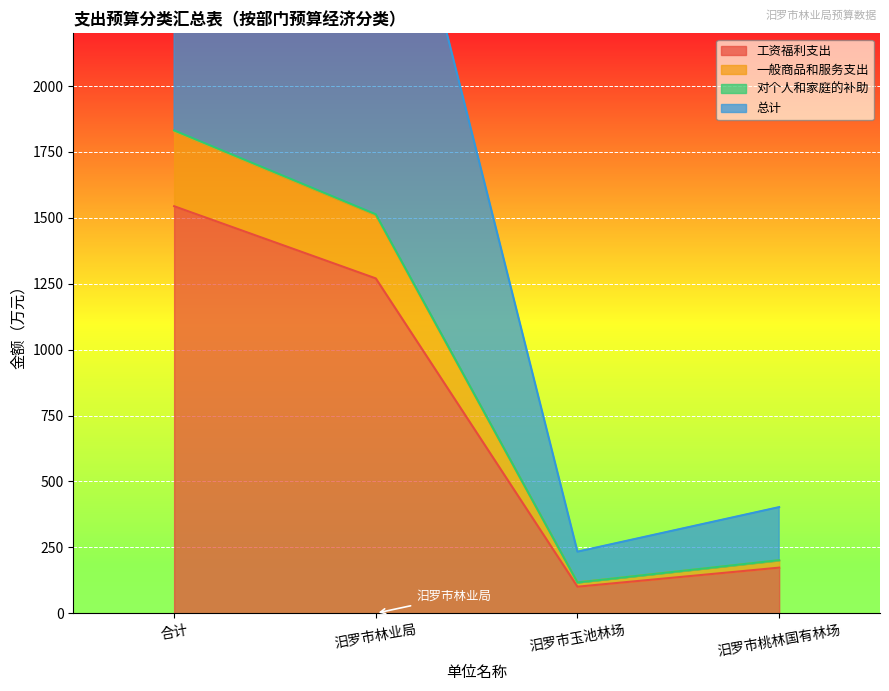

Which category has the highest value across all series?

合计